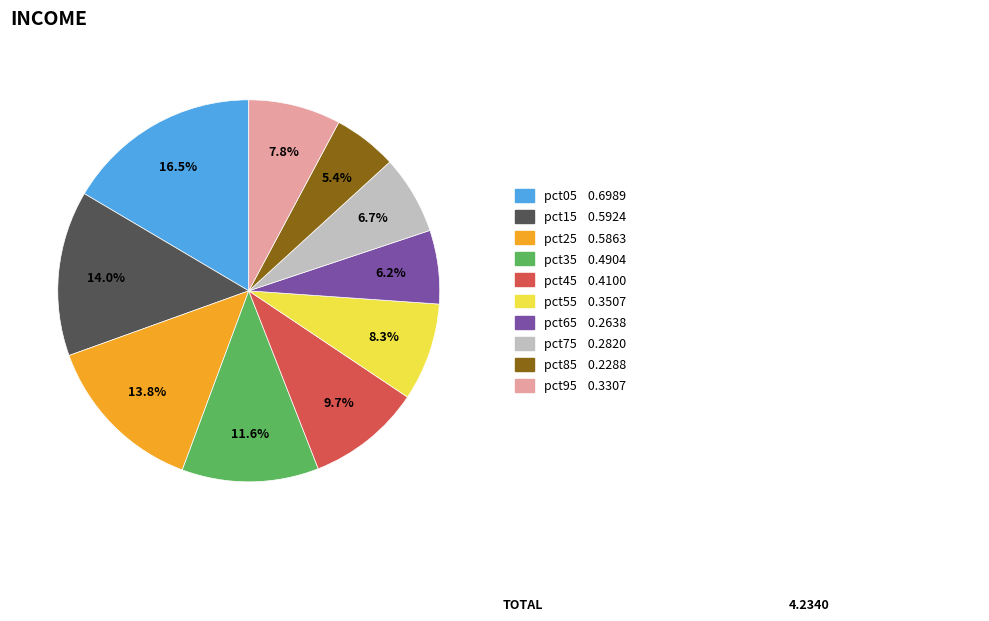

How many segments does this pie chart have?

10